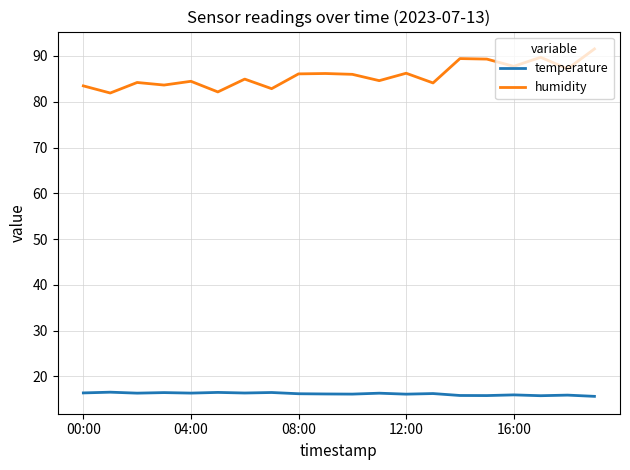

Which series has the largest range (max minus min)?

humidity